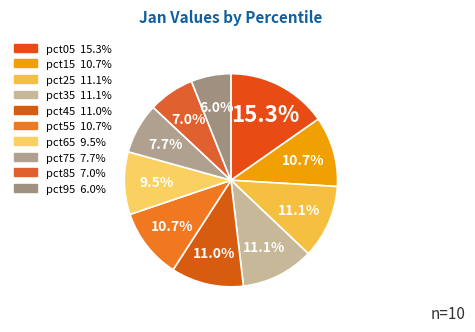

To the nearest percent, what is the difference between the pct15 and pct85 slice percentages?

4%